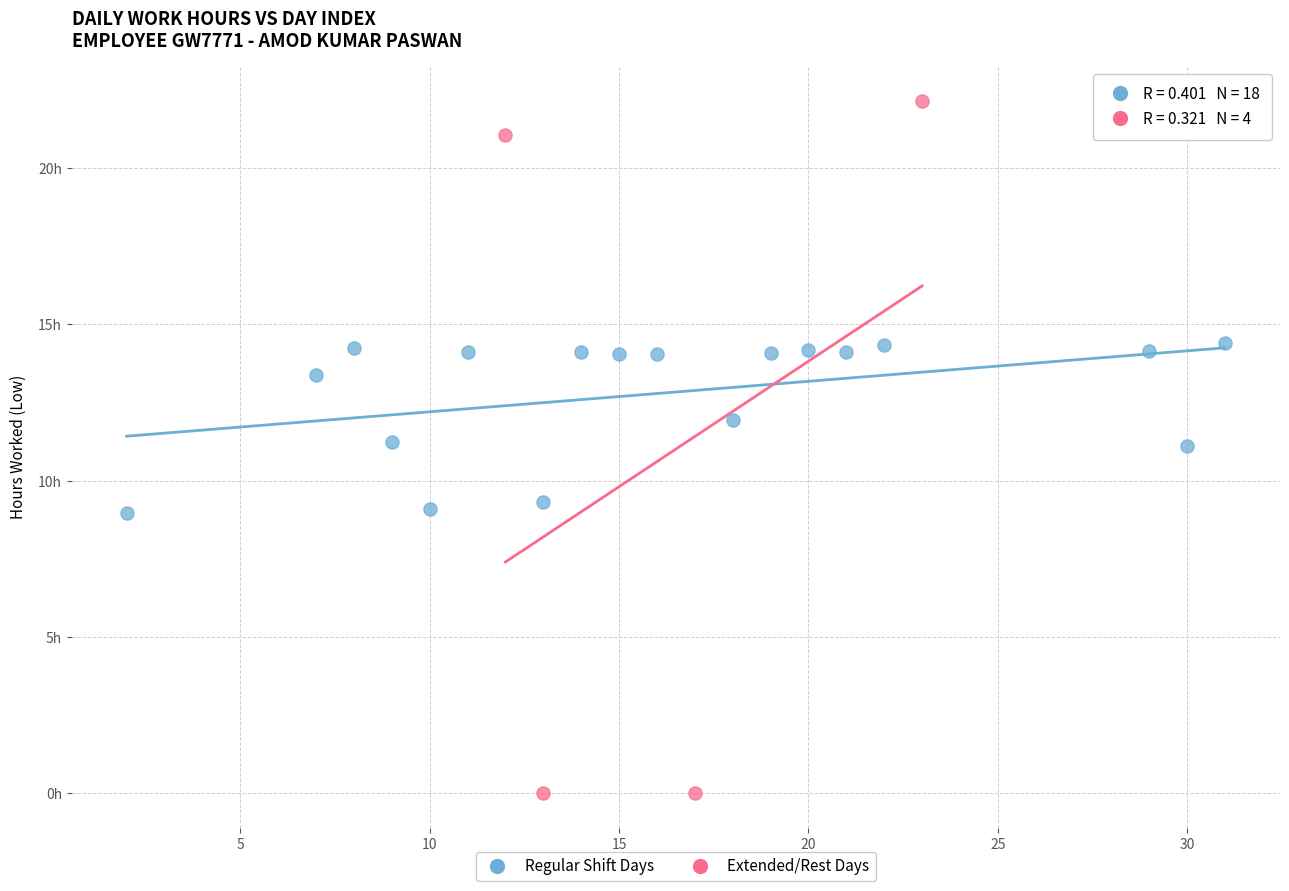

Which series contains the highest Y value?

Extended/Rest Days